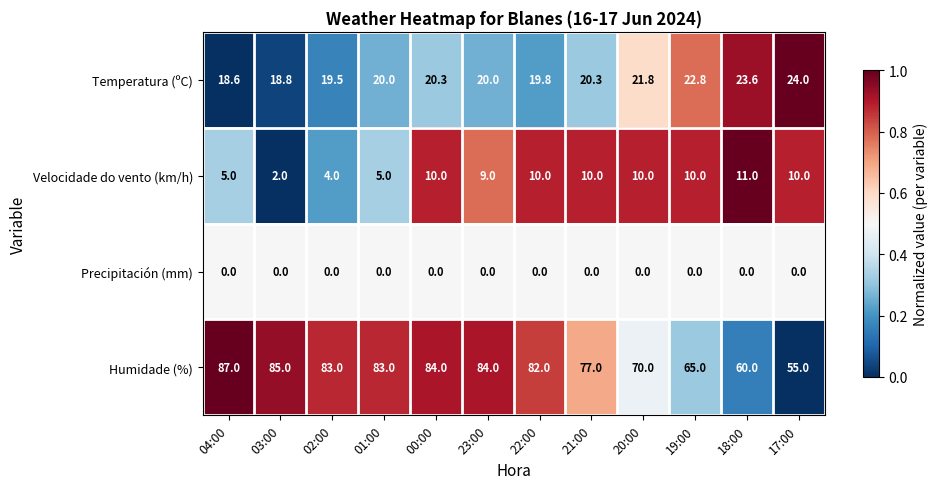

Count the number of categories in the chart.

12